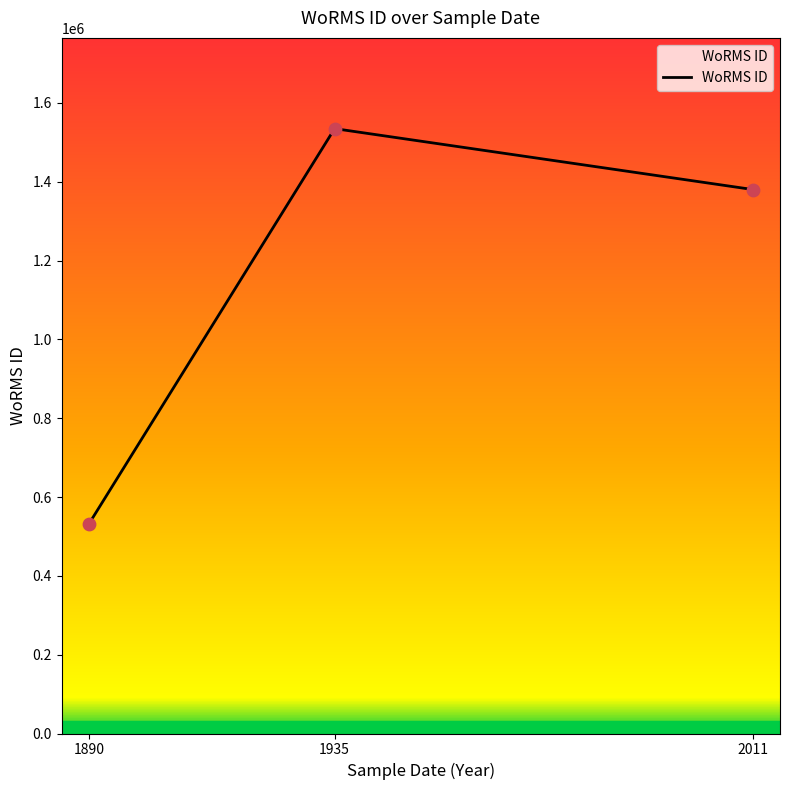

Between 2011 and 1935, which is larger?

1935